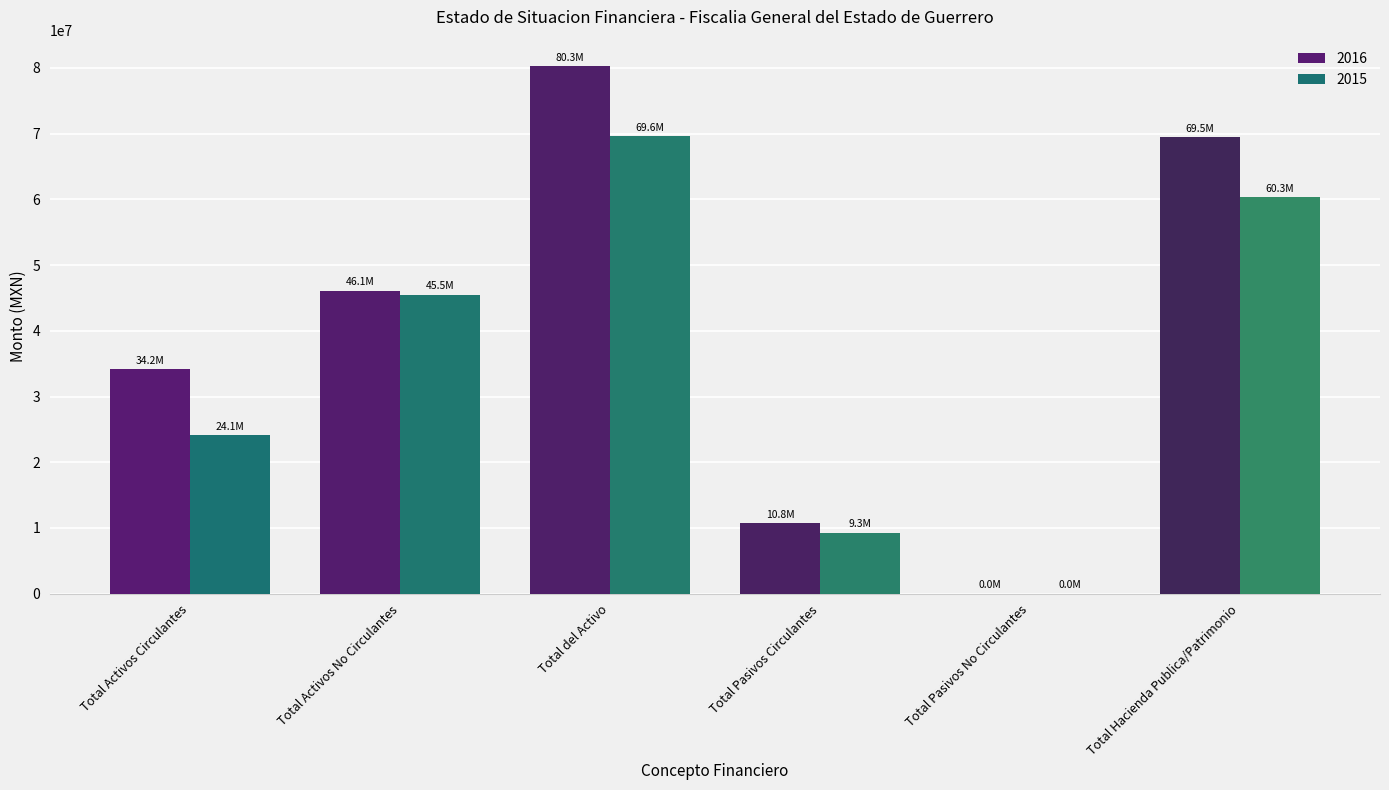

How many values in 2015 are above zero?

5